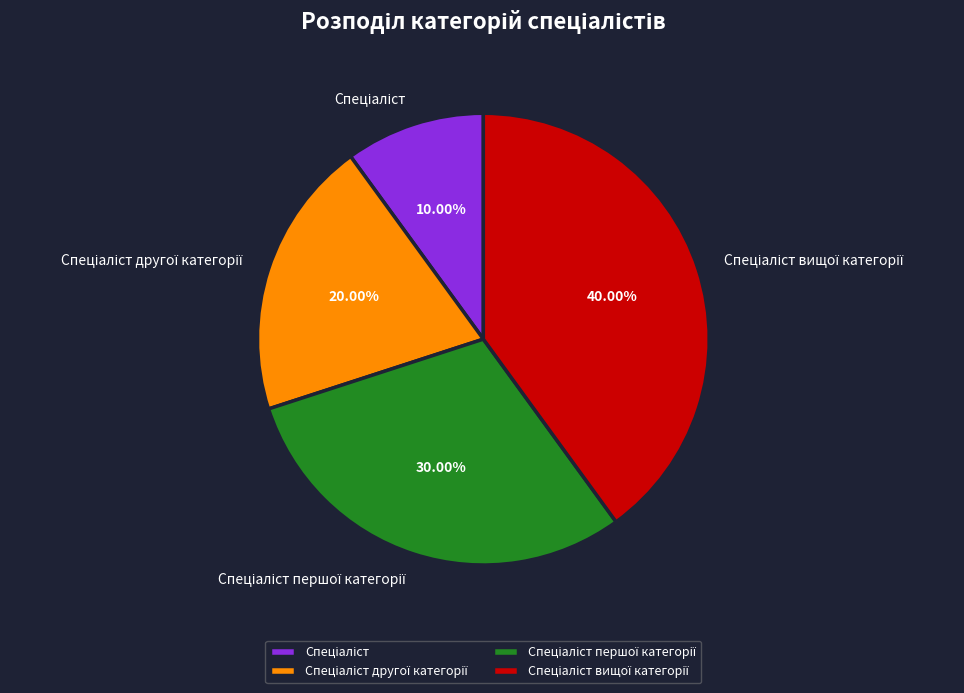

How many slices are in this pie chart?

4